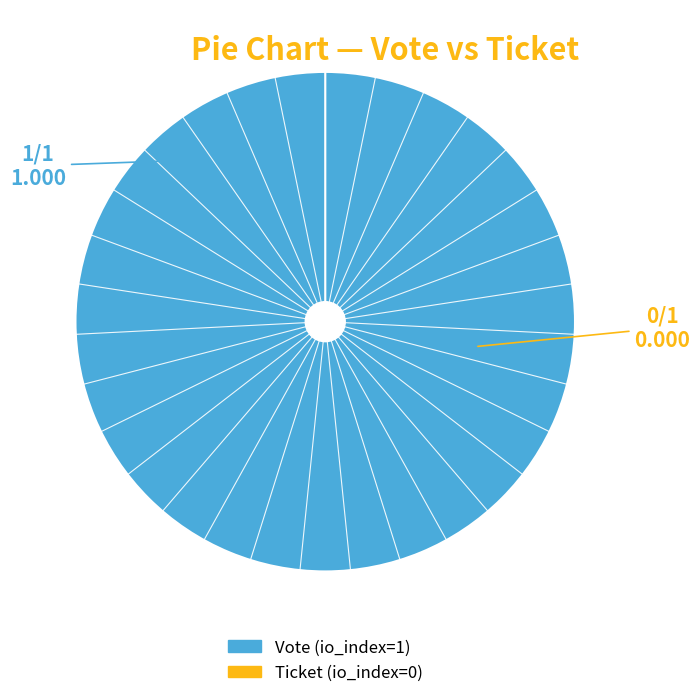

Which slice represents more than half of the pie?

Vote